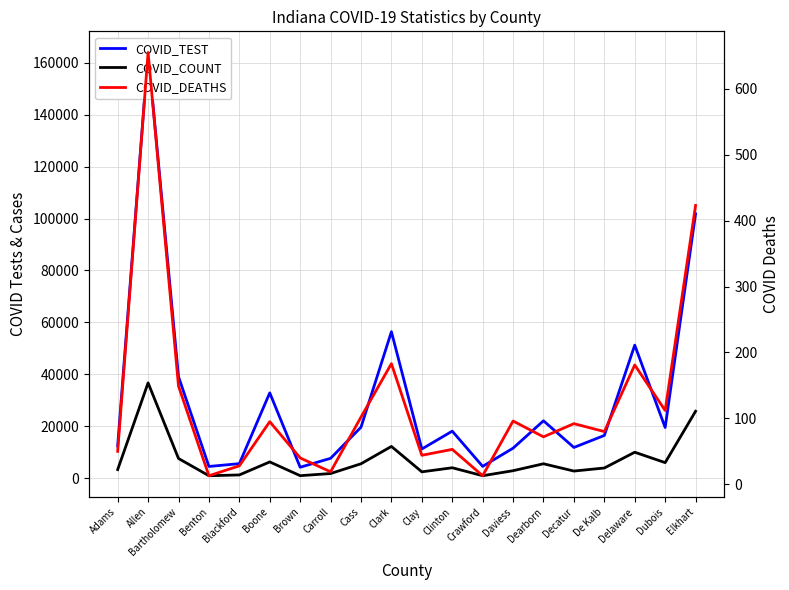

What are all the series names shown in the legend?

COVID_TEST, COVID_COUNT, COVID_DEATHS